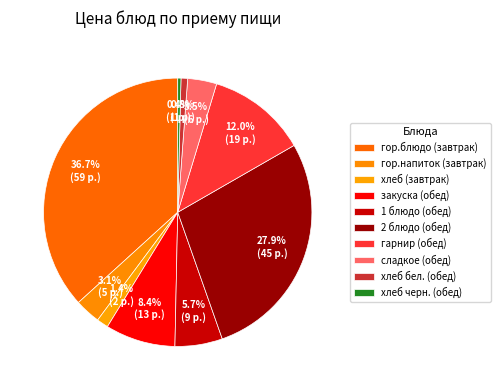

What percentage is the сладкое (обед) slice, to the nearest percent?

3%